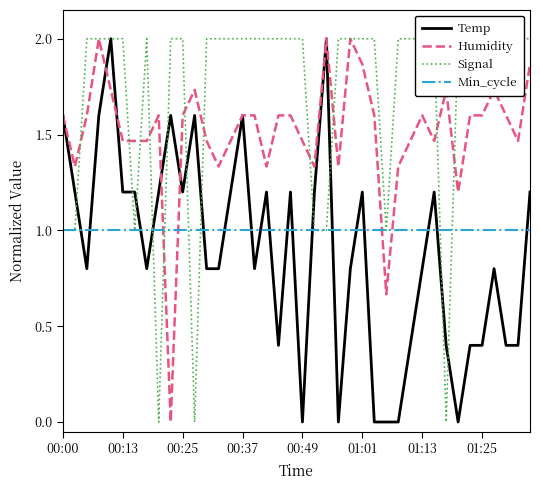

How many data points in Signal are less than 2?

9